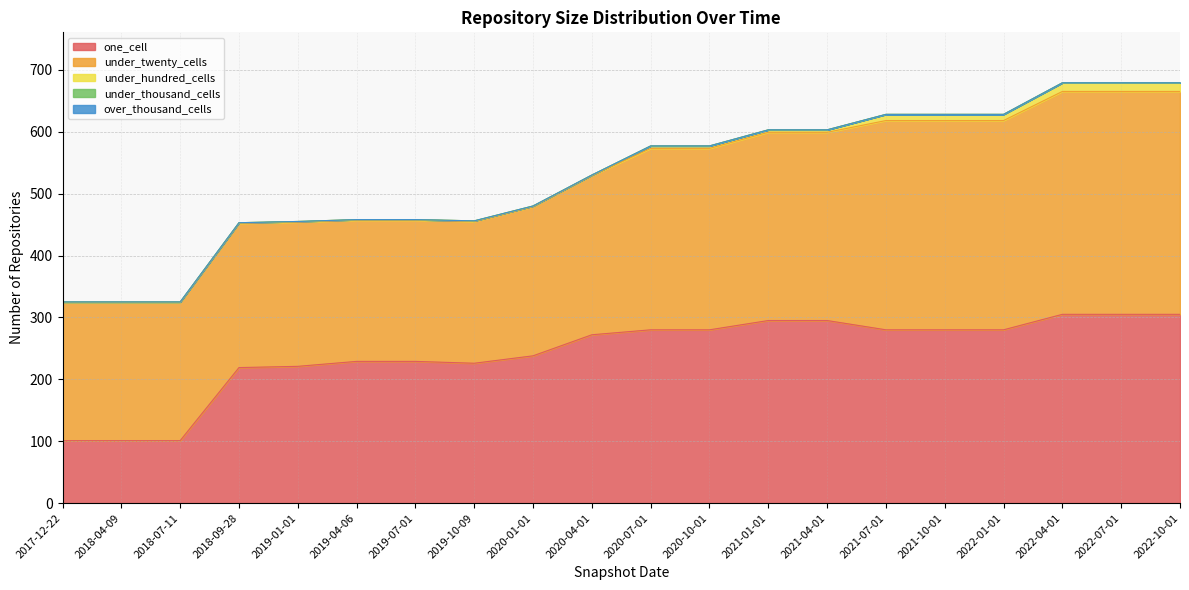

True or false: under_thousand_cells has more than 1 interior local peaks.

False